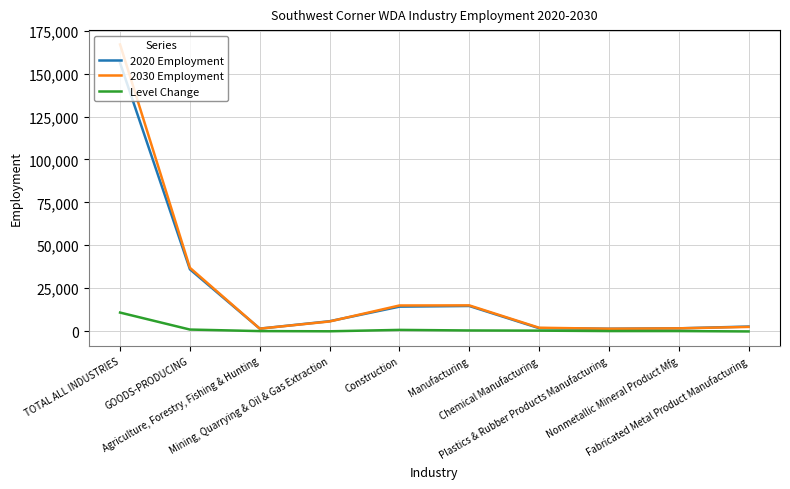

Which series has the widest spread of values?

2030 Employment